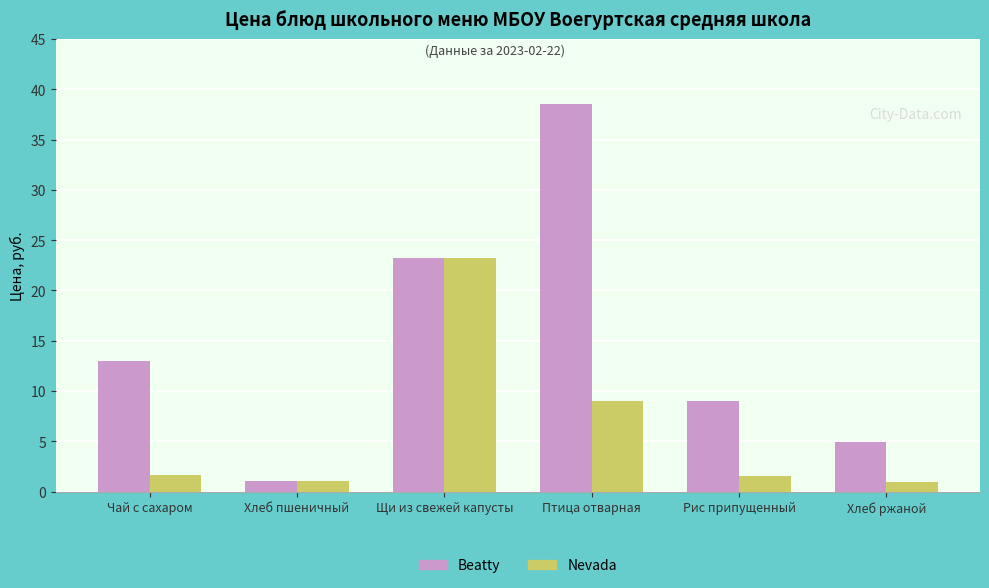

How many values in the Beatty series are below 13?

3